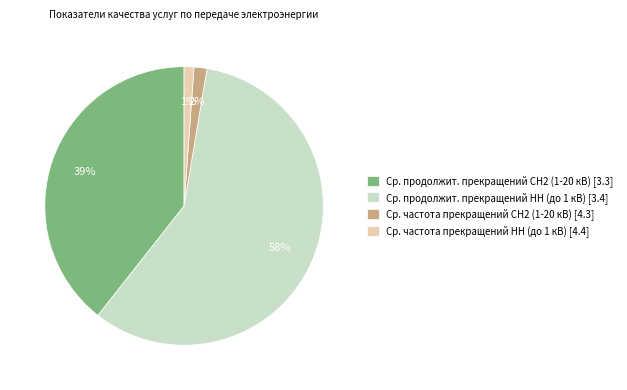

Approximately how many times larger is the value at Ср. продолжит. прекращений НН (до 1 кВ) [3.4] compared to Ср. продолжит. прекращений СН2 (1-20 кВ) [3.3]?

1.5